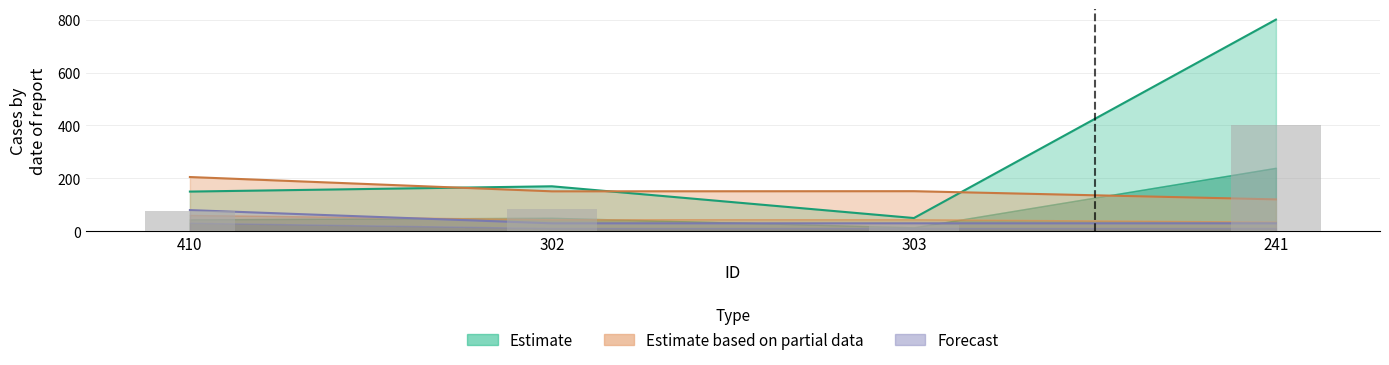

What is the spread (max minus min) of values at 241?

770.0